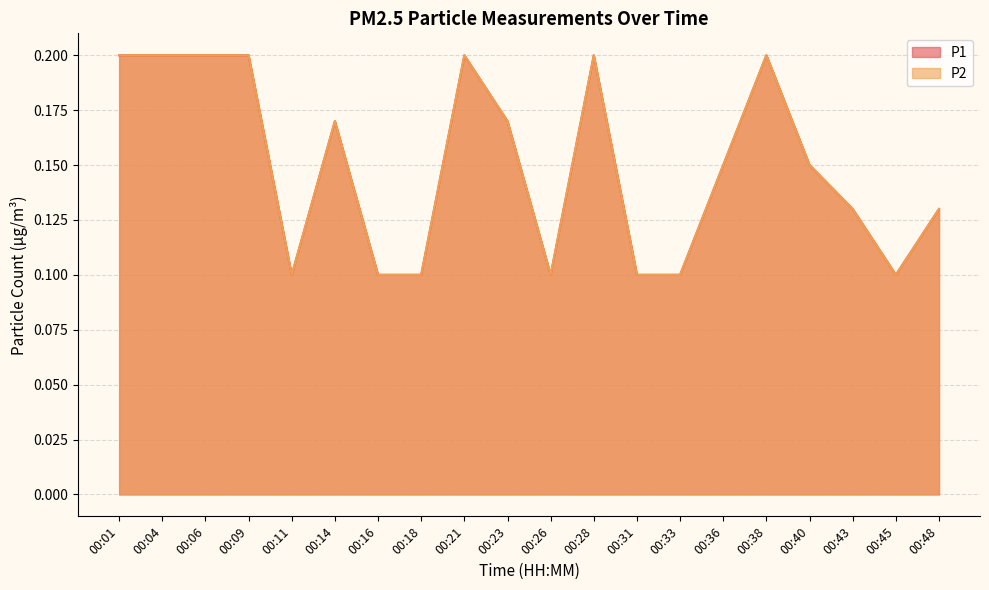

What is the value of the P1 point at the 16th from the left?

0.2